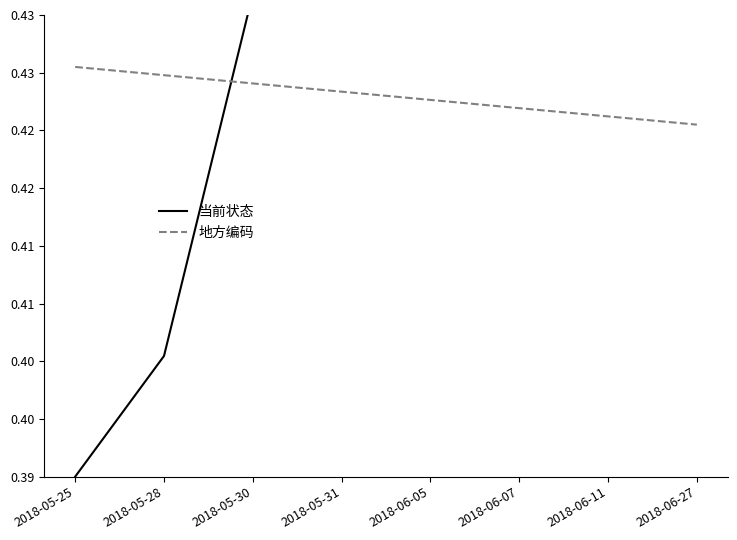

What is the label of the 6th point from the left?

2018-06-07